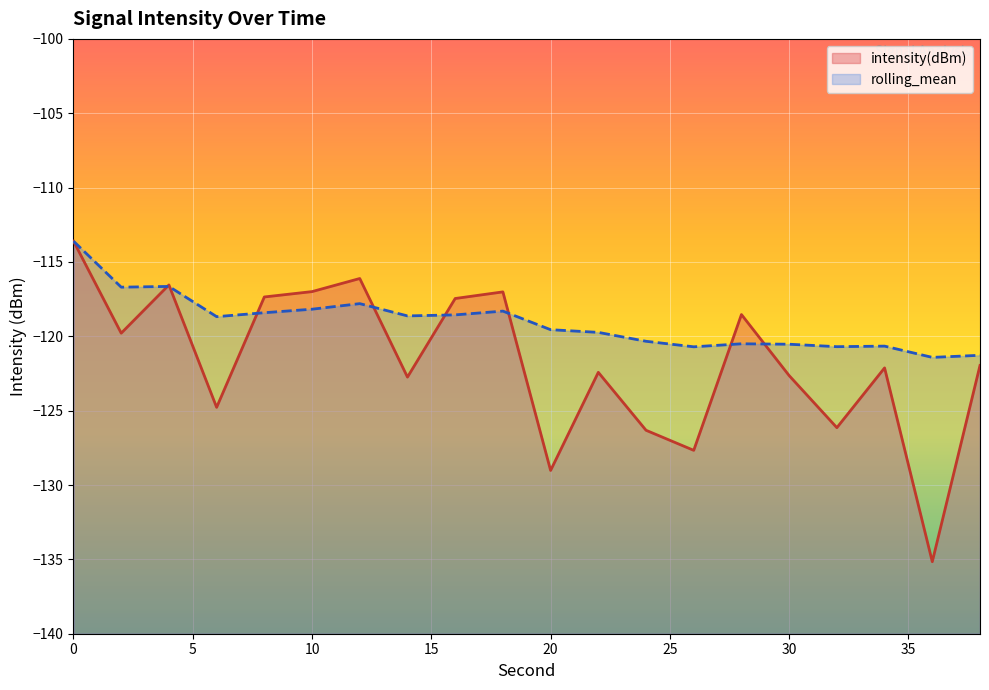

List the series in order of their peak value, lowest first.

intensity(dBm), rolling_mean